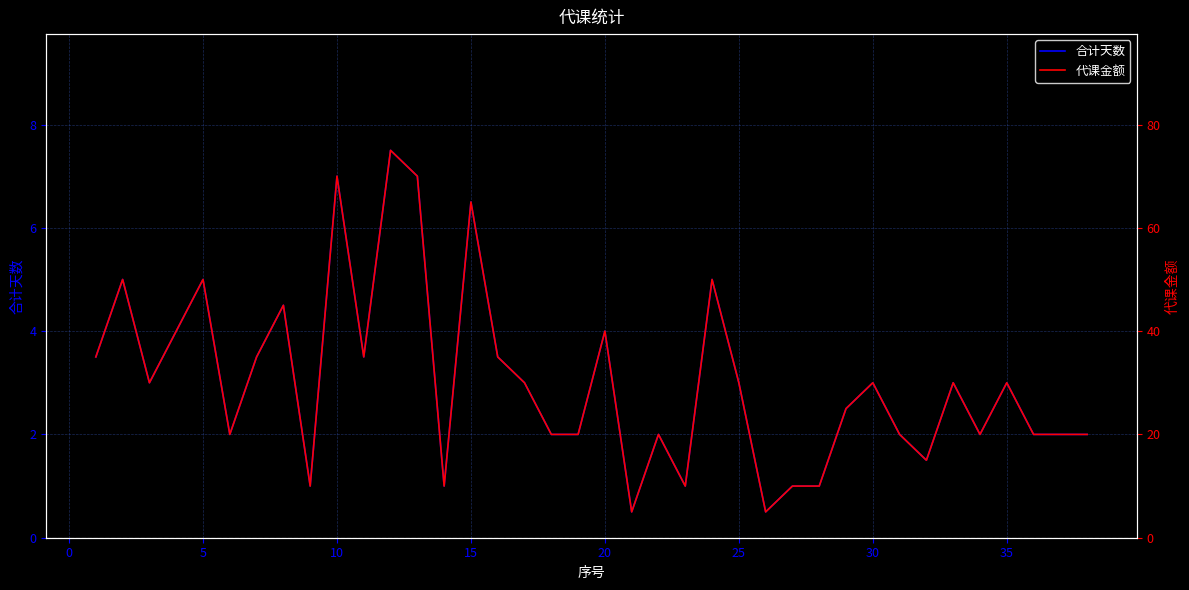

How many values in the 代课金额 series are below 30?

18